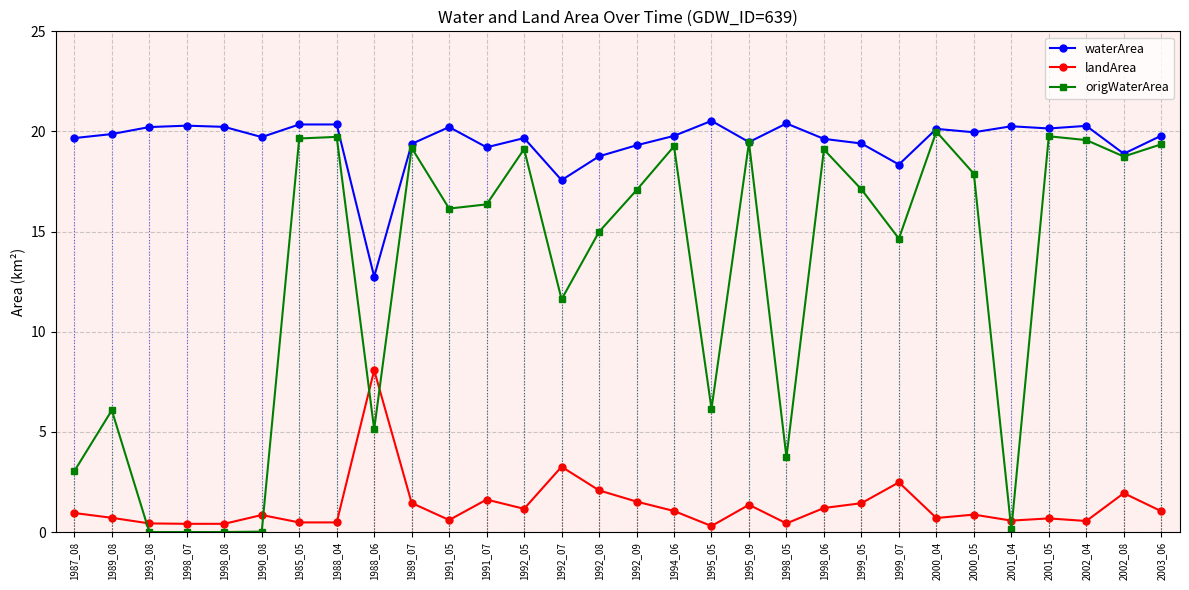

What is the sum of all landArea values?

39.1